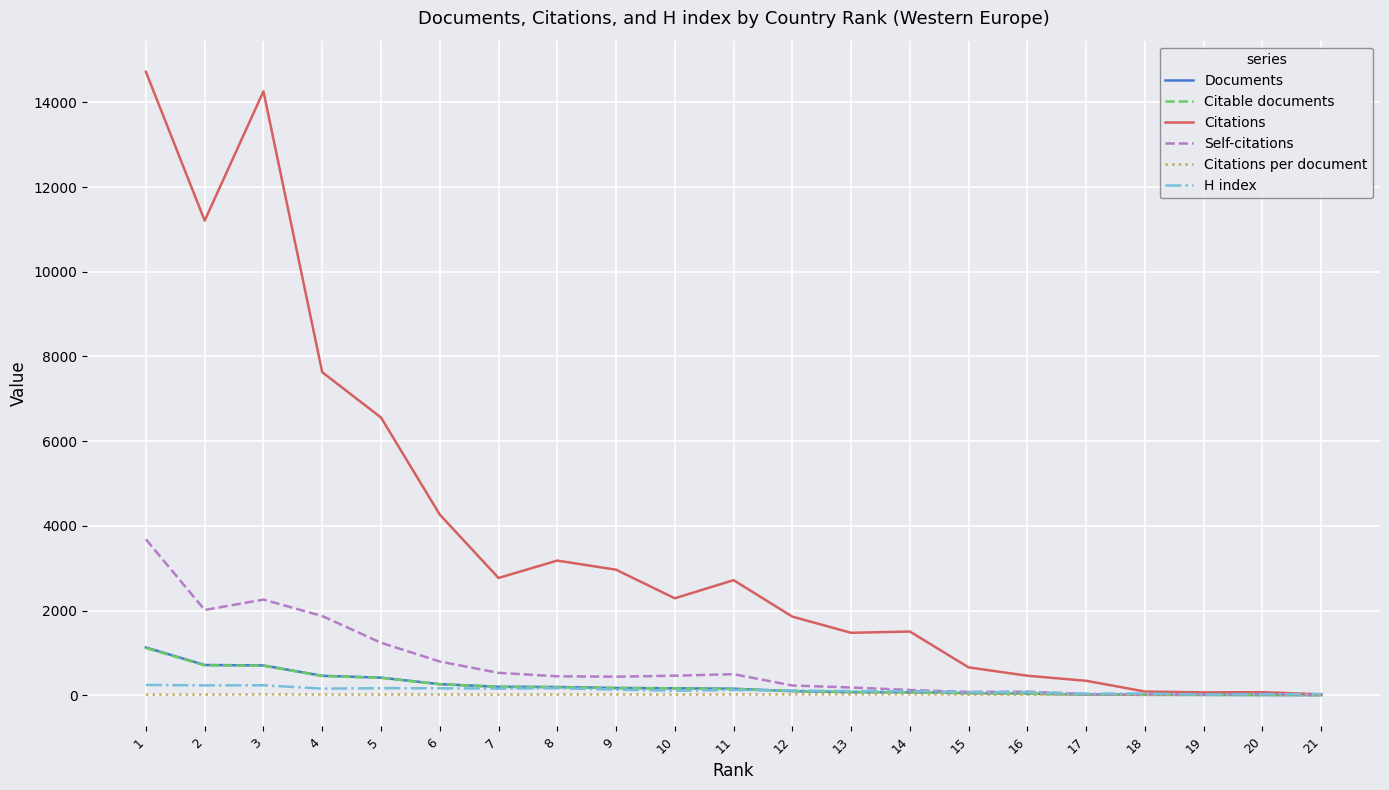

What is the maximum value for Self-citations?

3681.0